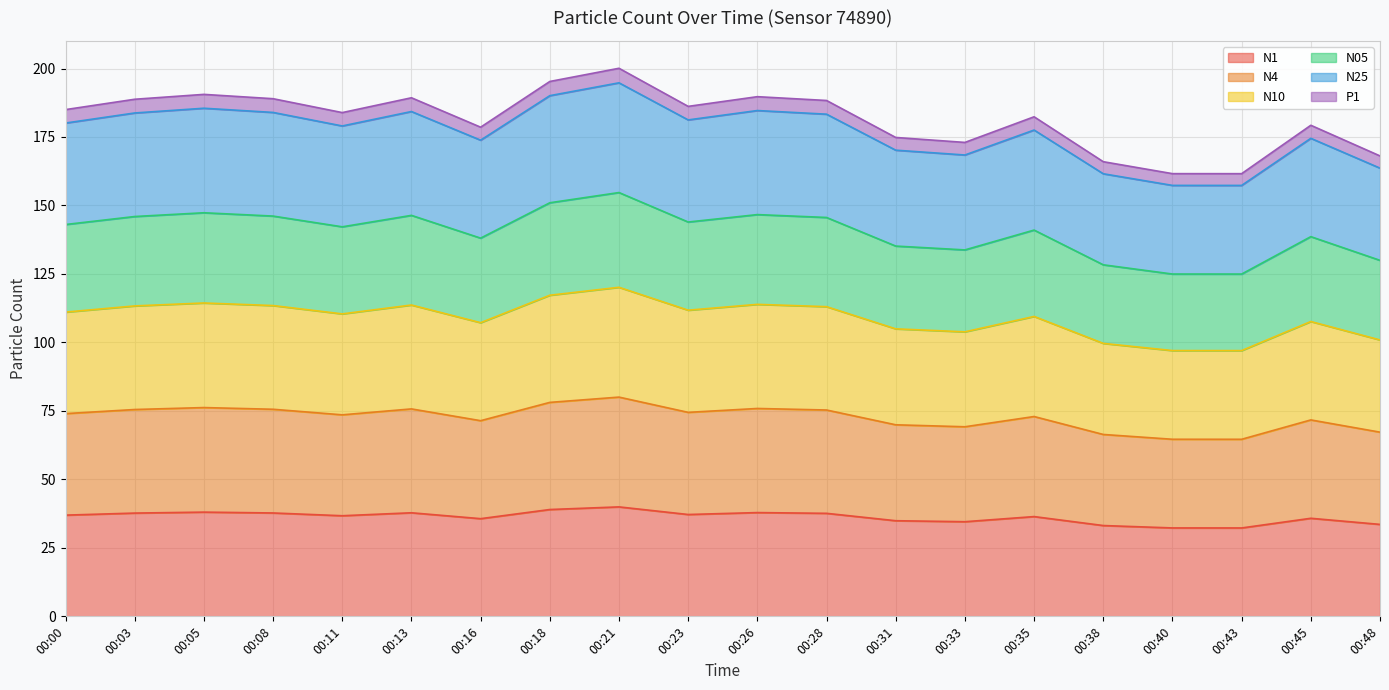

The N1 series shows 37.7 at 00:08. True or false?

True